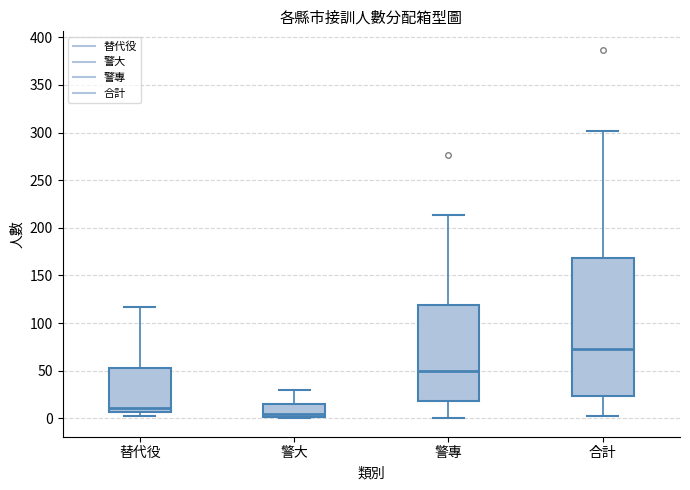

Reading left to right, read every box against the y-axis: the position of its median line, the range the box covers, and the ends of its whiskers. The values are not printed on the chart, so give them approximately, as read against the axis.

替代役: median 10, box 5 to 55, whiskers 0 to 115
警大: median 5, box 0 to 15, whiskers 0 to 30
警專: median 50, box 20 to 120, whiskers 0 to 215
合計: median 75, box 25 to 170, whiskers 0 to 300